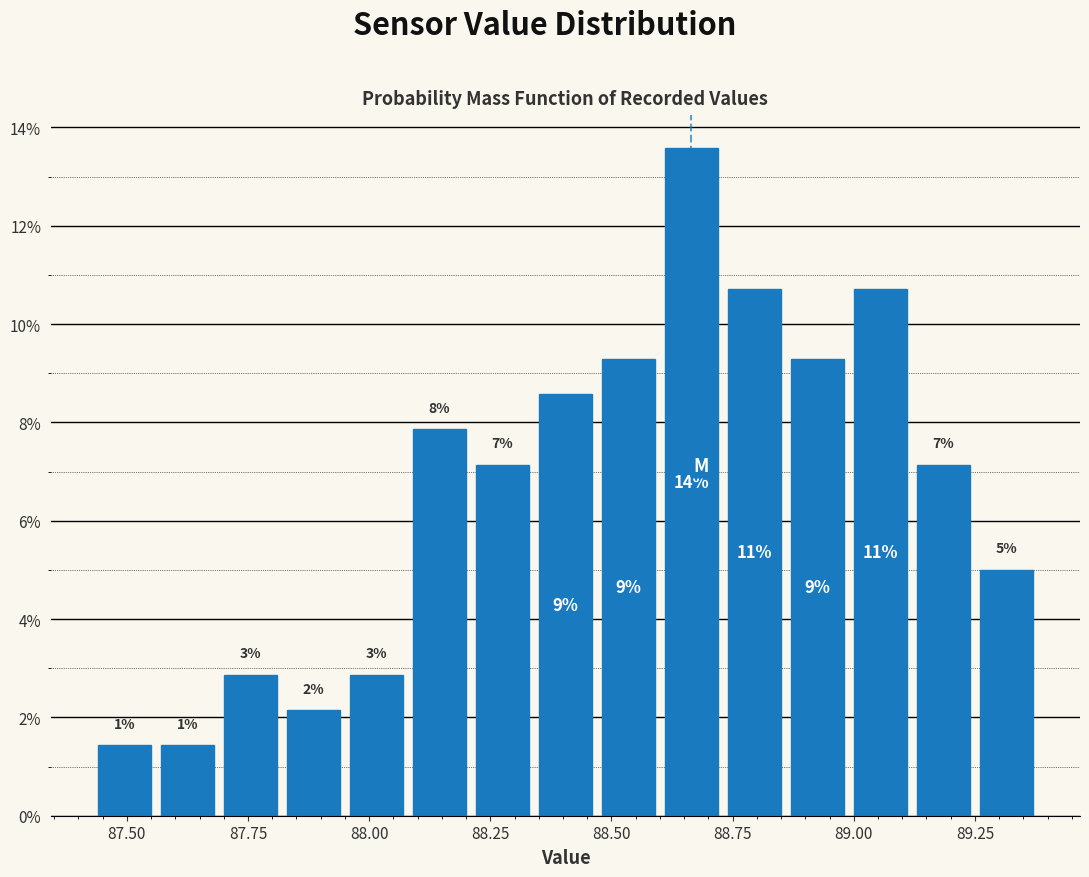

Around what value on the x-axis is the tallest bar? Give the approximate position of its centre, as read against the axis.

88.65